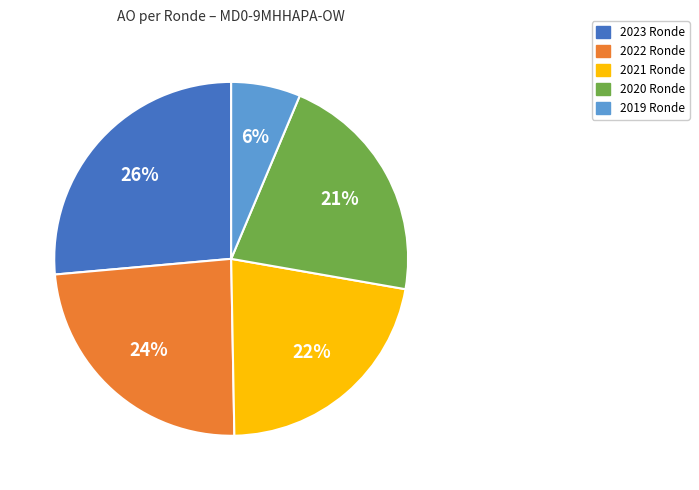

Does 2020 Ronde account for over 50% of the chart?

No